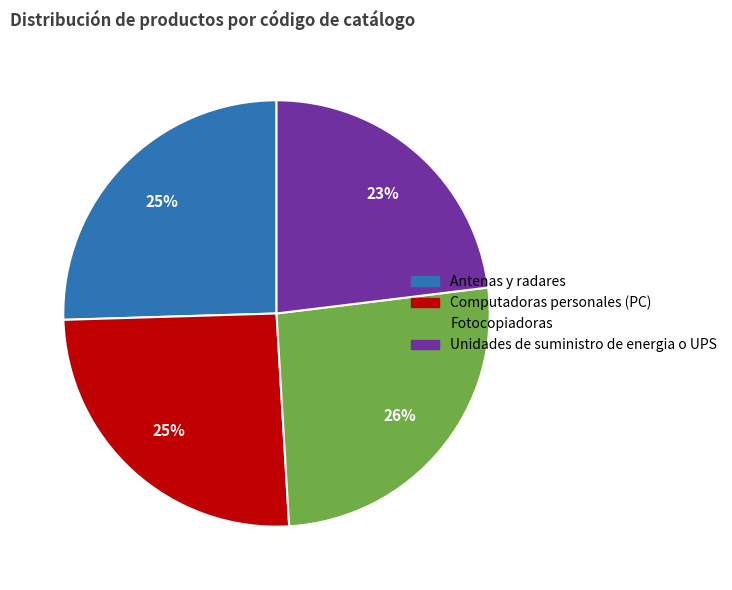

Is there a majority slice in this chart?

No